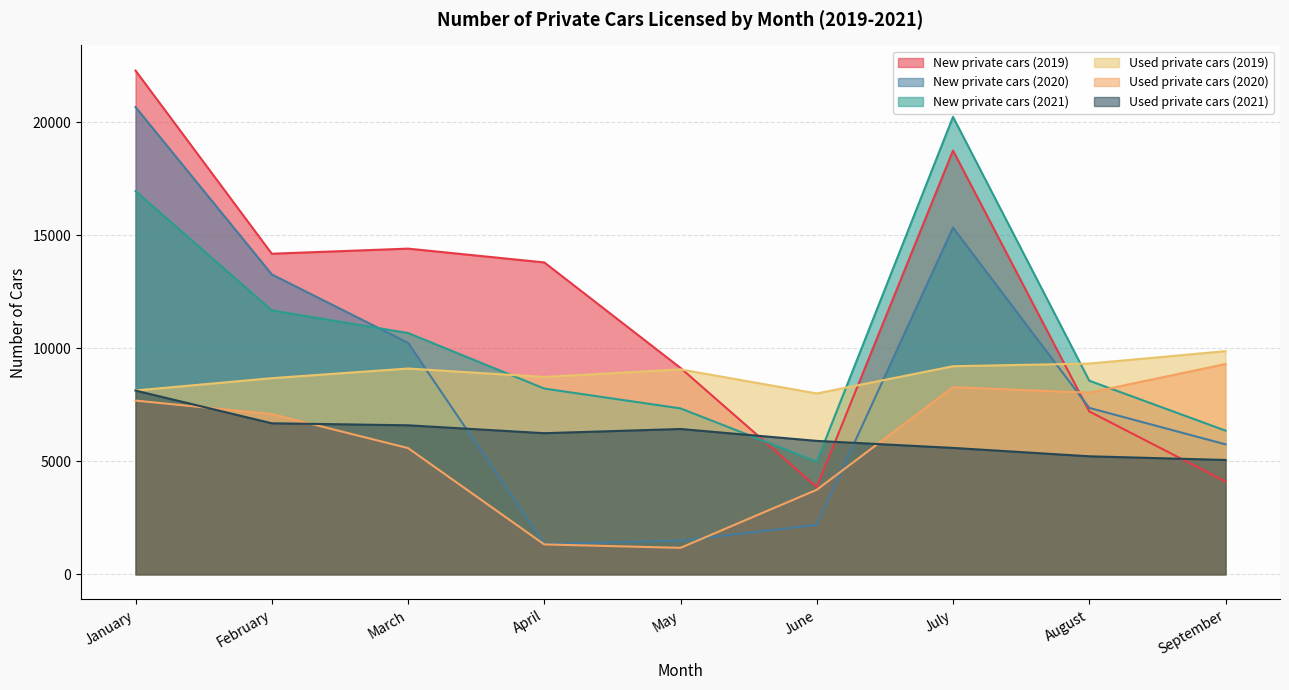

Which series has the widest spread of values?

New private cars (2020)